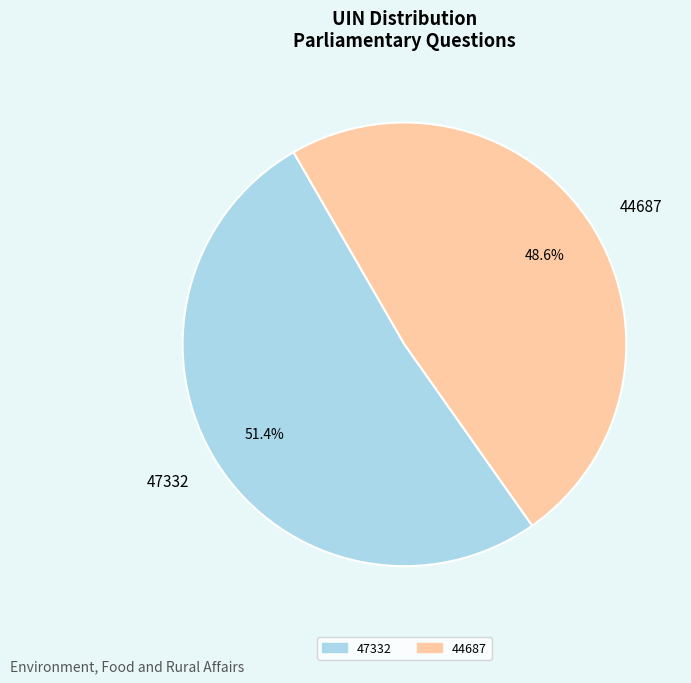

Which slice is the largest?

47332